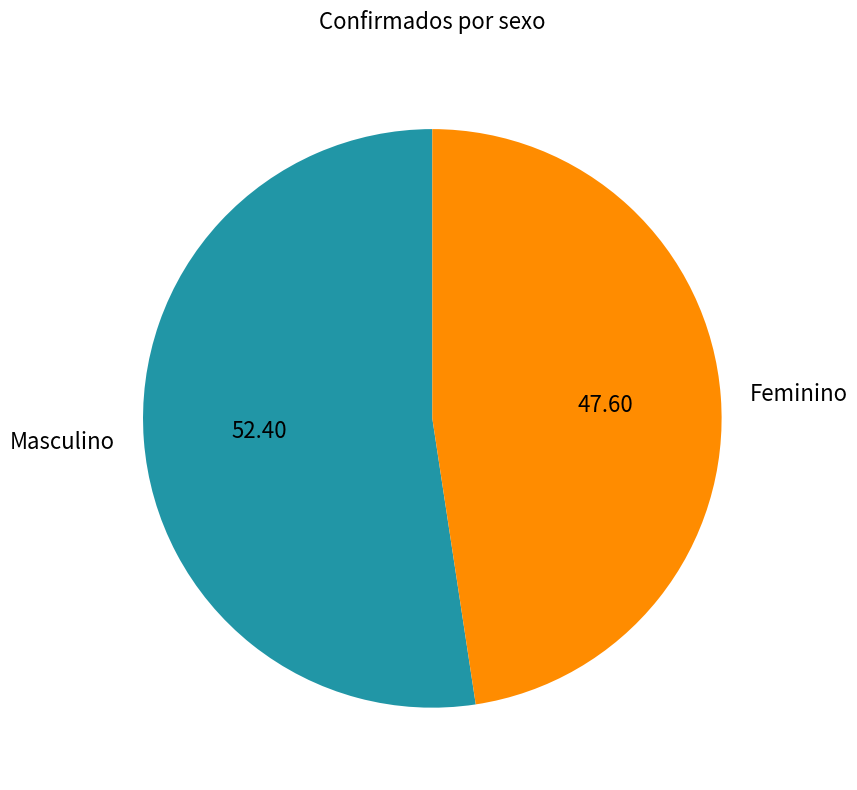

Is Masculino the majority of the pie?

Yes